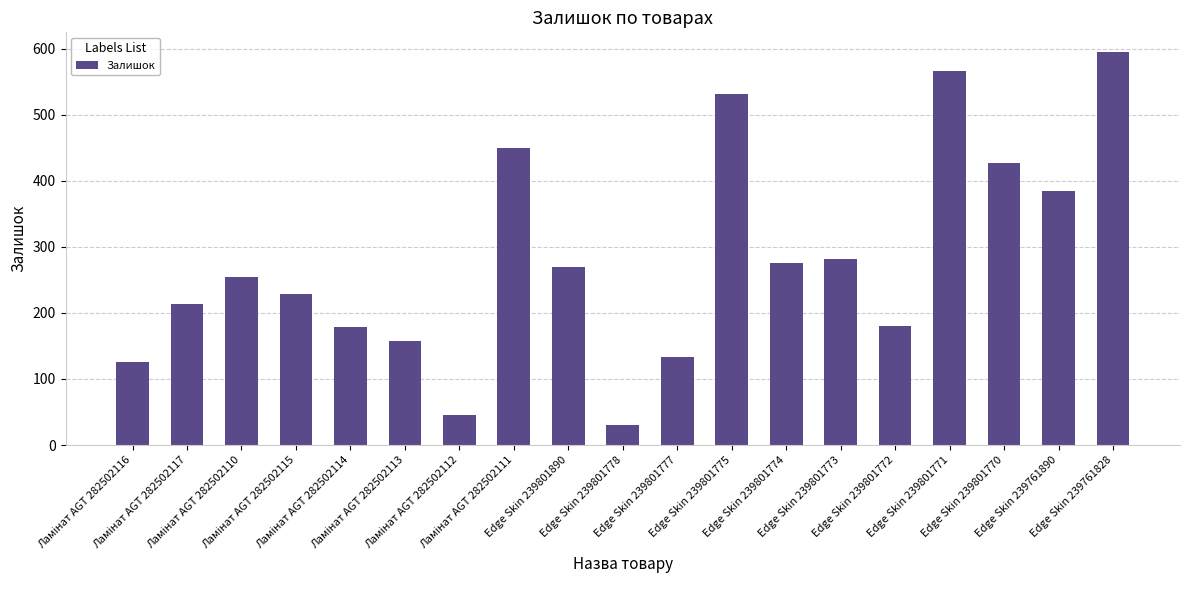

Which label corresponds to the smallest value in the chart?

Edge Skin 239801778